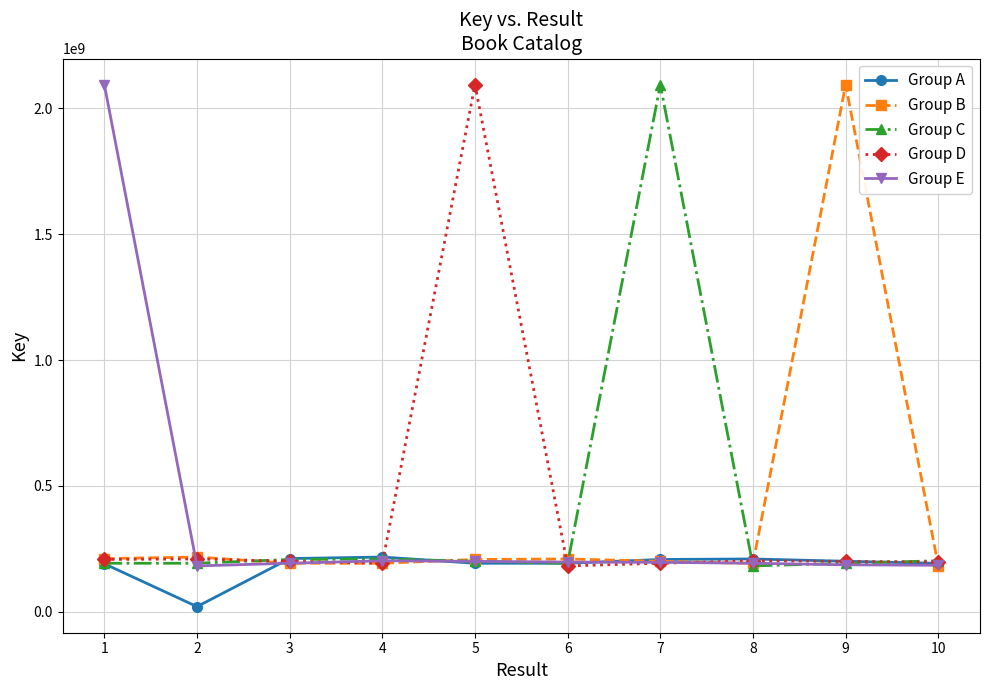

Which series changed the most between 4 and 7?

Group C